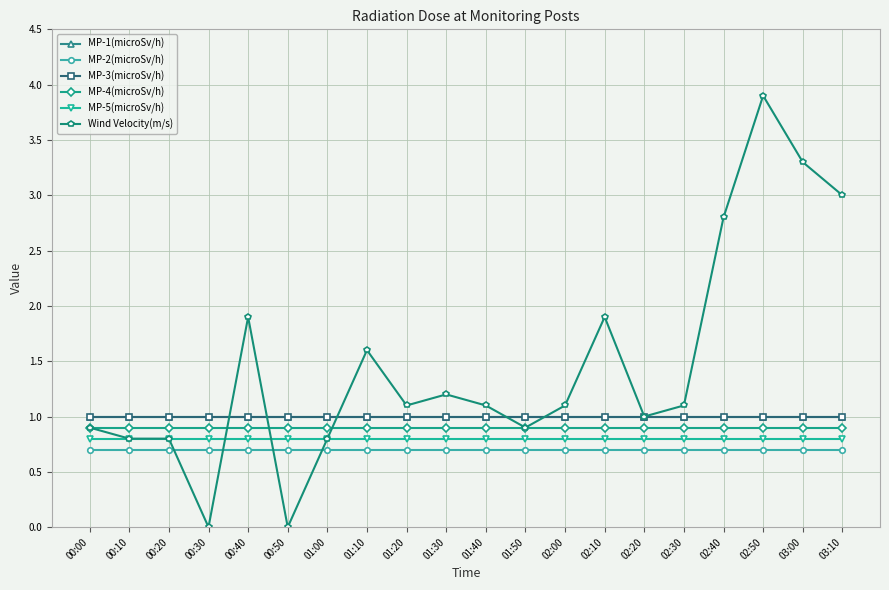

True or false: MP-3(microSv/h) and MP-4(microSv/h) cross at least once.

False